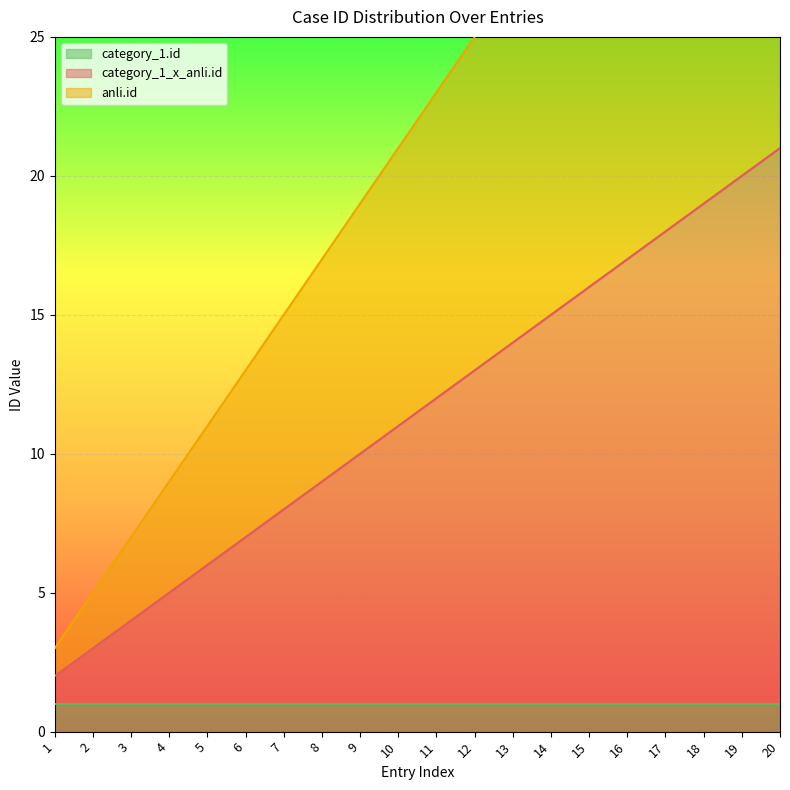

At which label does category_1_x_anli.id reach its peak?

20